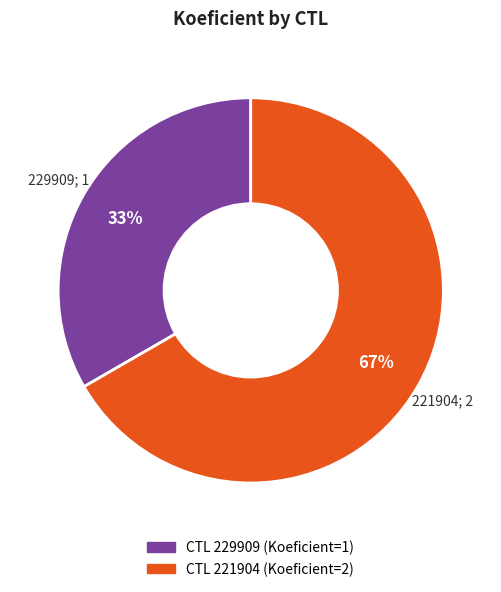

Count the number of slices in the pie.

2